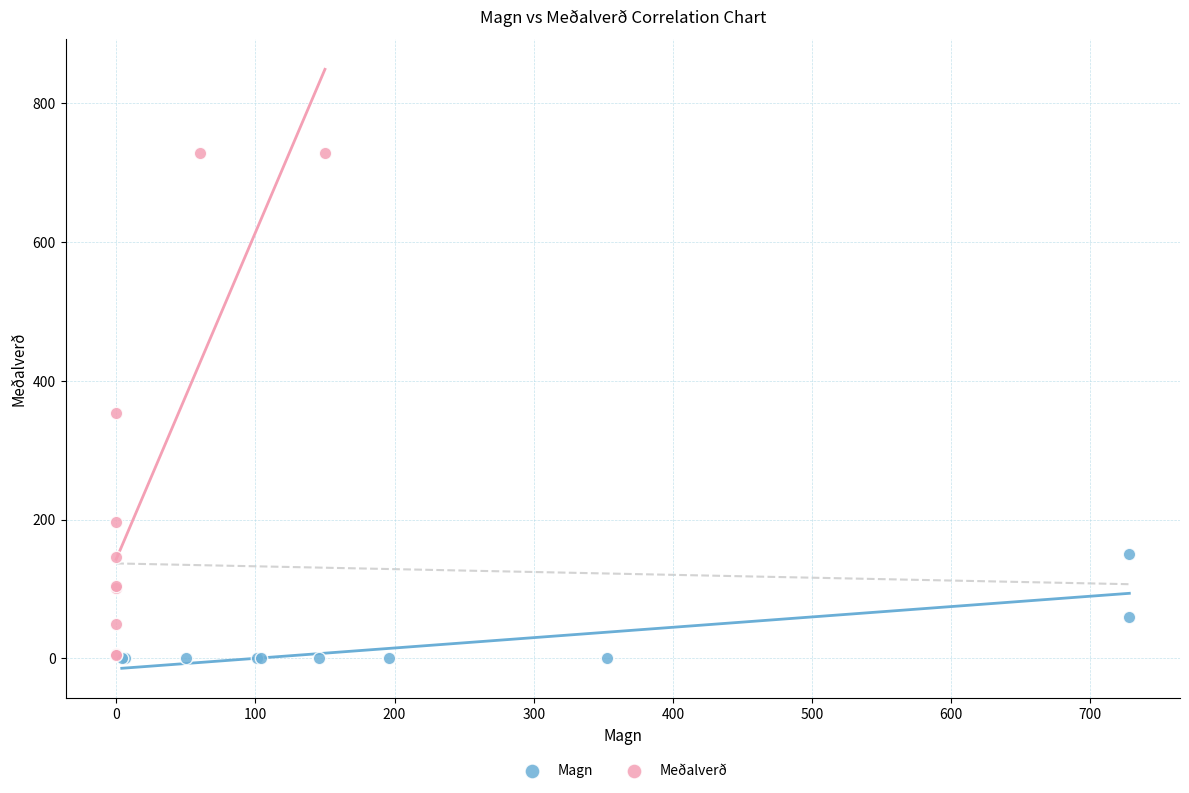

Which series contains the highest Y value?

Meðalverð